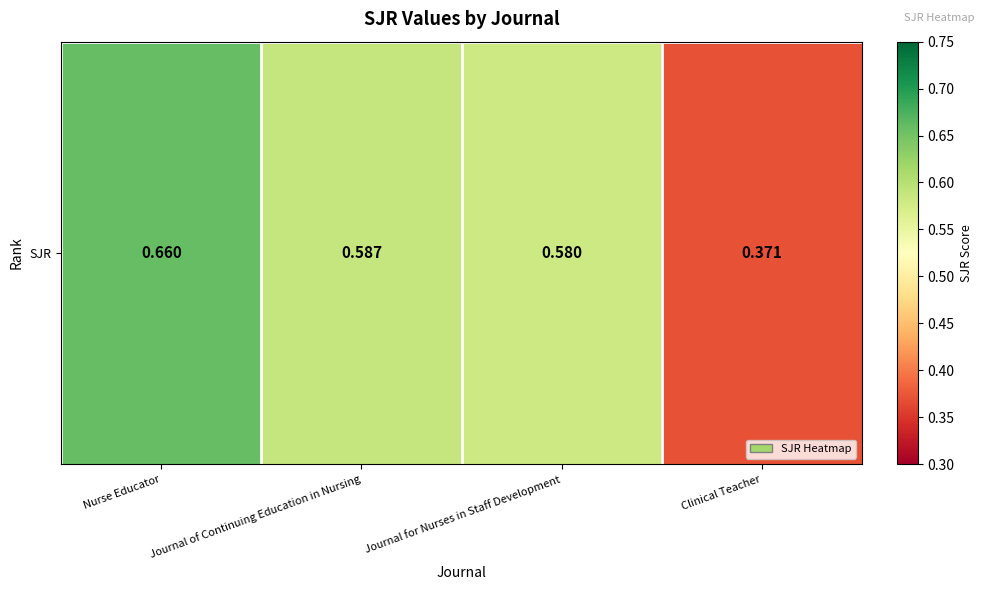

Which label corresponds to the smallest value in the chart?

Clinical Teacher